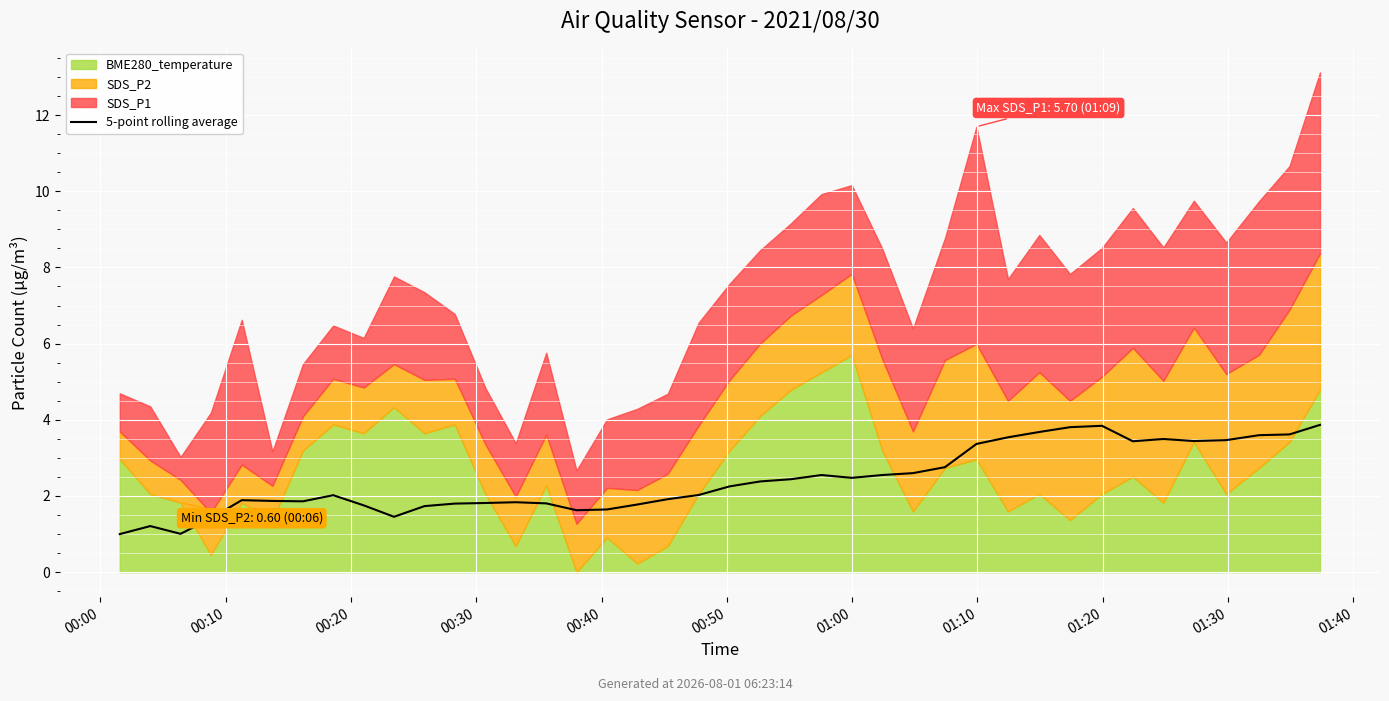

The value at 30 is 3.7. True or false?

True